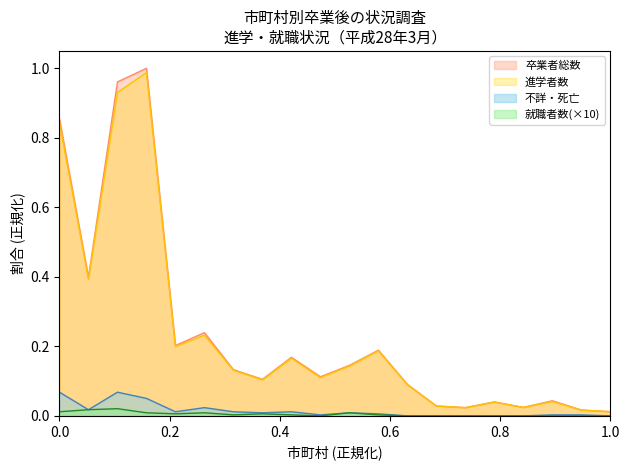

True or false: 就職者数 has more than 1 interior local peaks.

True